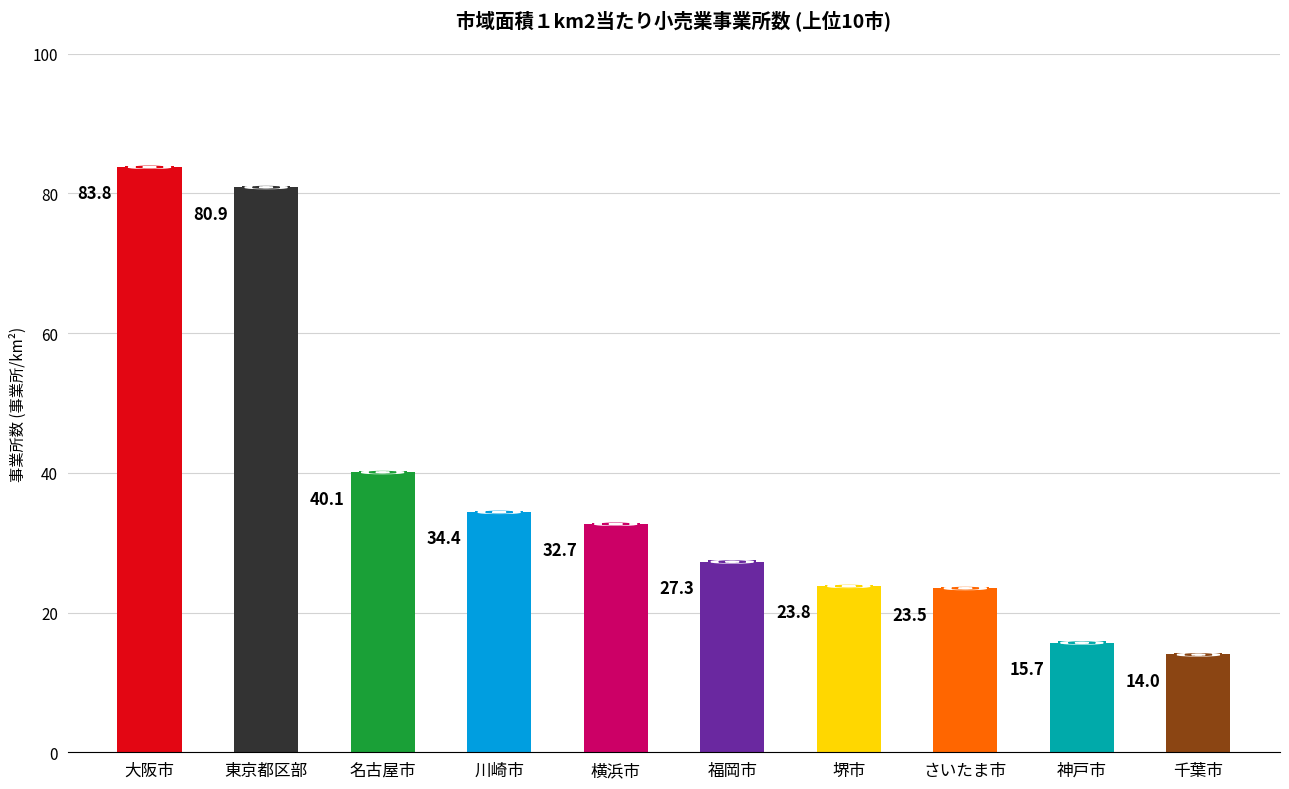

List the labels in order of value, largest first.

大阪市, 東京都区部, 名古屋市, 川崎市, 横浜市, 福岡市, 堺市, さいたま市, 神戸市, 千葉市